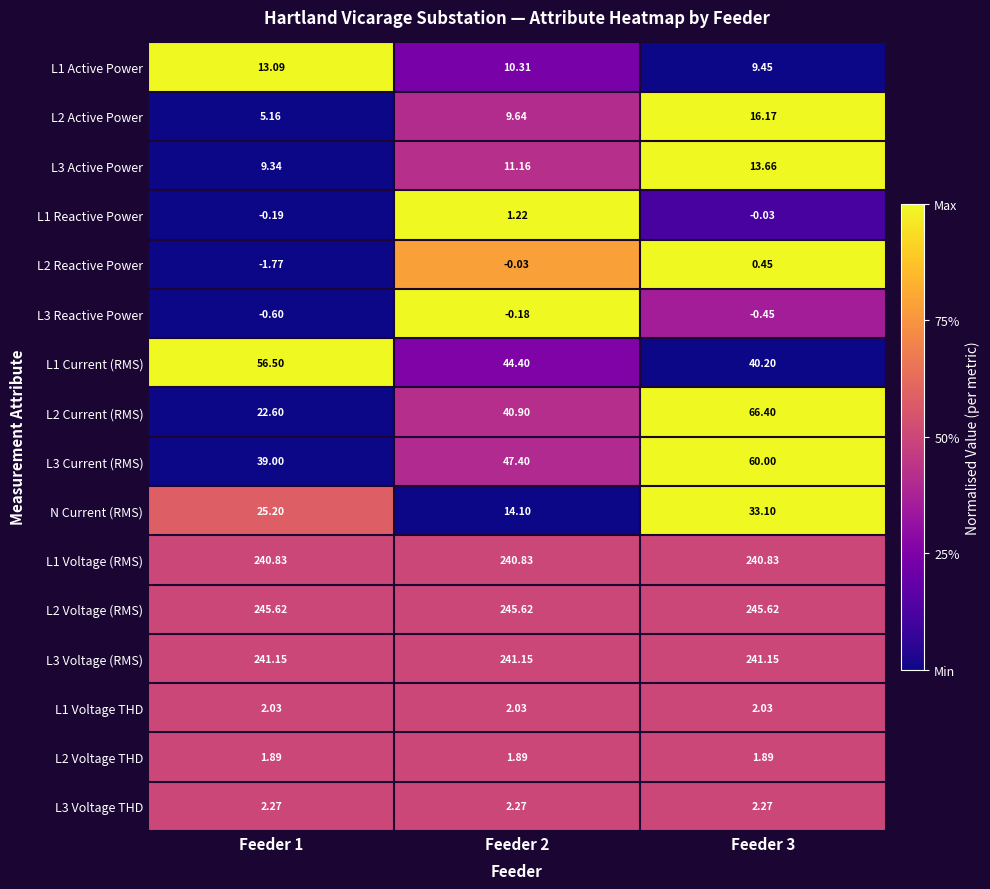

Is the value of L2 Current (RMS) at Feeder 2 greater than the value of L3 Reactive Power at Feeder 3?

Yes